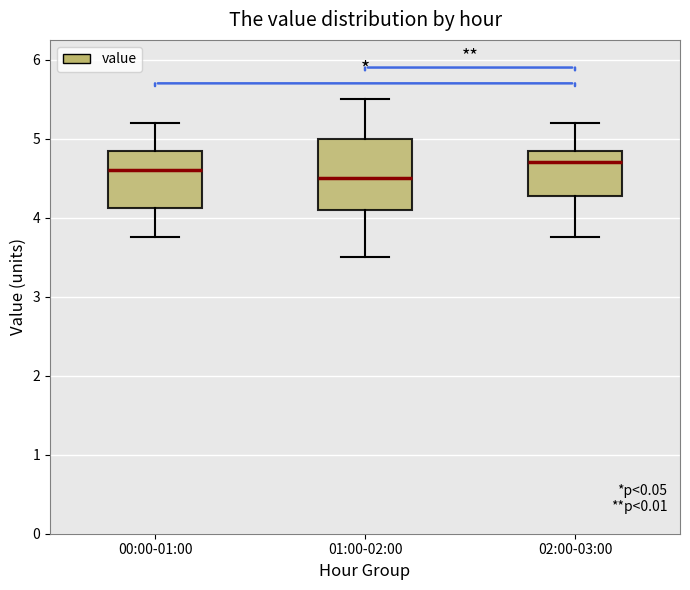

Reading left to right, read every box against the y-axis: the position of its median line, the range the box covers, and the ends of its whiskers. The values are not printed on the chart, so give them approximately, as read against the axis.

00:00-01:00: median 4.6, box 4.1 to 4.9, whiskers 3.8 to 5.2
01:00-02:00: median 4.5, box 4.1 to 5.0, whiskers 3.5 to 5.5
02:00-03:00: median 4.7, box 4.3 to 4.9, whiskers 3.8 to 5.2